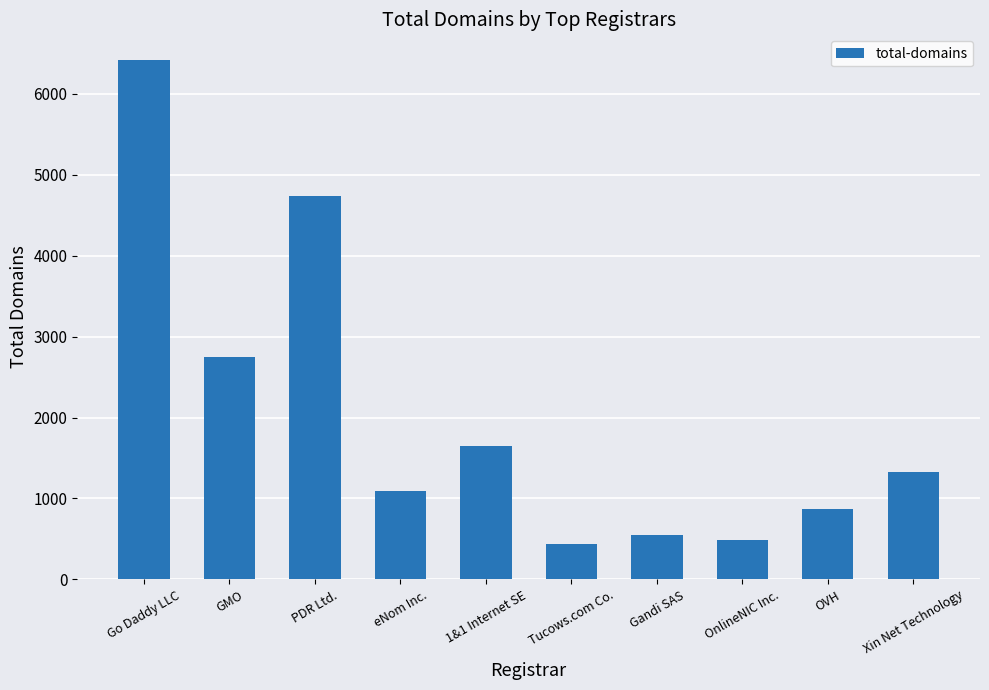

List the labels in order of value, largest first.

Go Daddy LLC, PDR Ltd., GMO, 1&1 Internet SE, Xin Net Technology, eNom Inc., OVH, Gandi SAS, OnlineNIC Inc., Tucows.com Co.